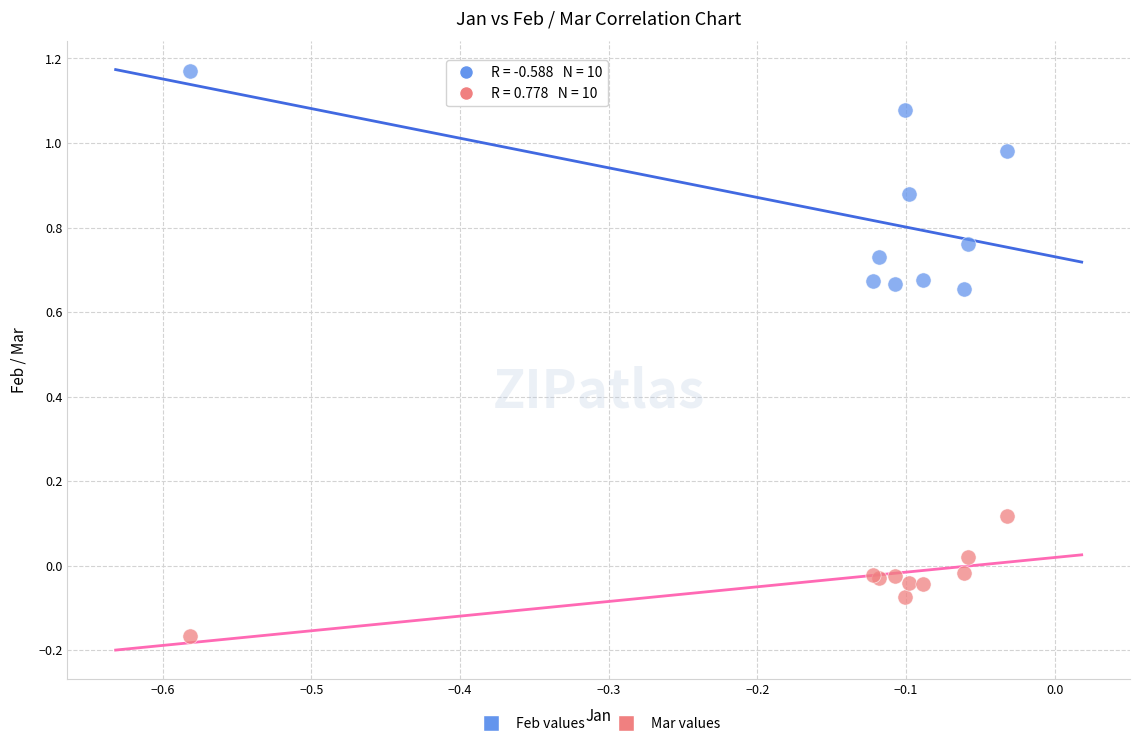

Which series has the largest Y range (max minus min)?

Feb values